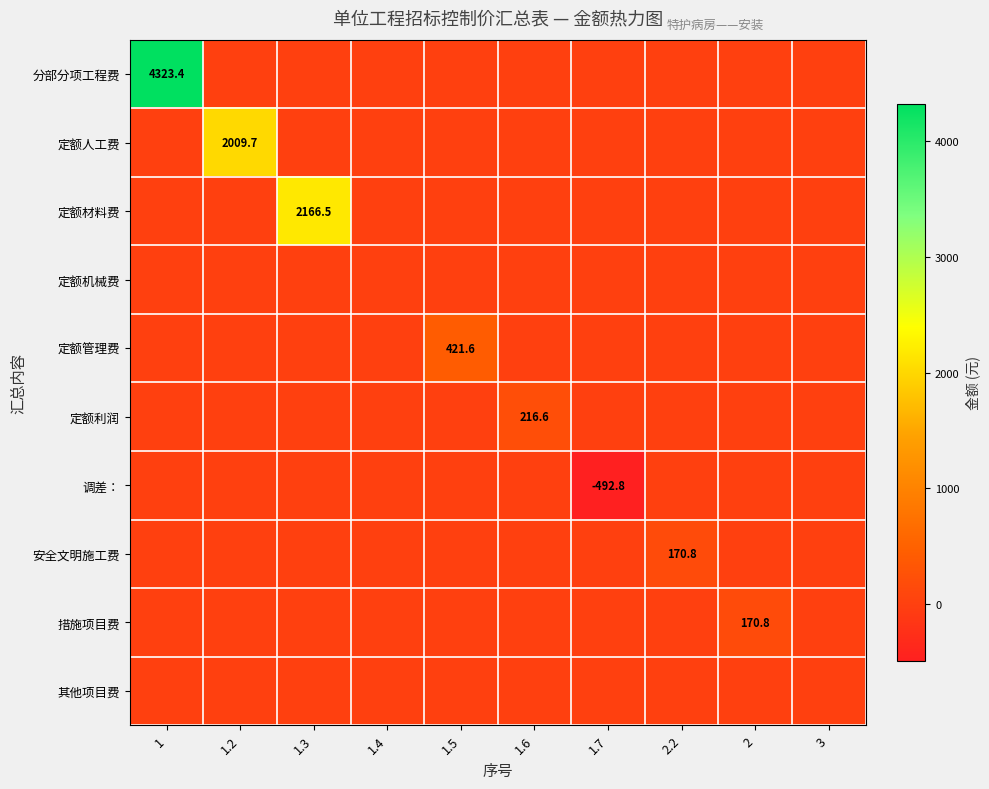

True or false: 分部分项工程费 has a value of 6416.5 at 1.

False